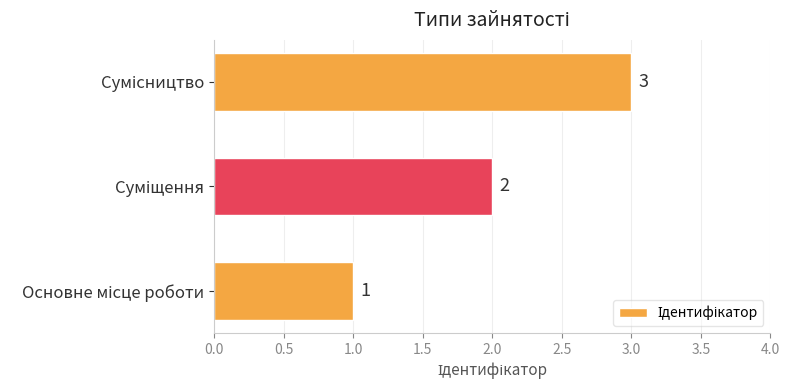

What is the sum of all values?

6